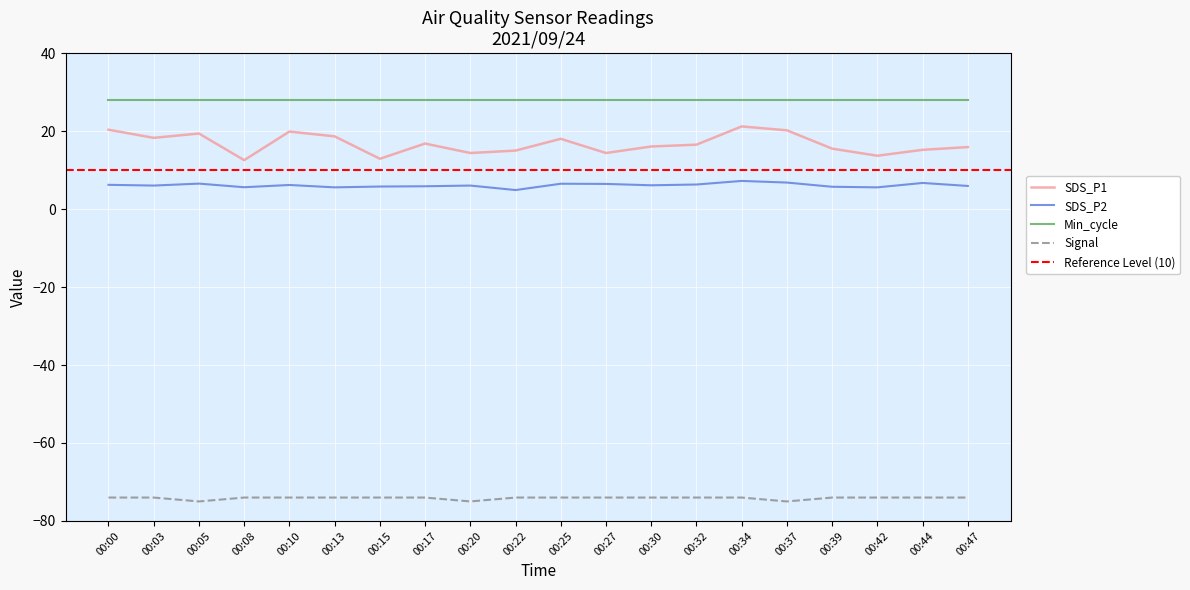

Is the value of Min_cycle at 00:05 greater than the value of Signal at 00:30?

Yes